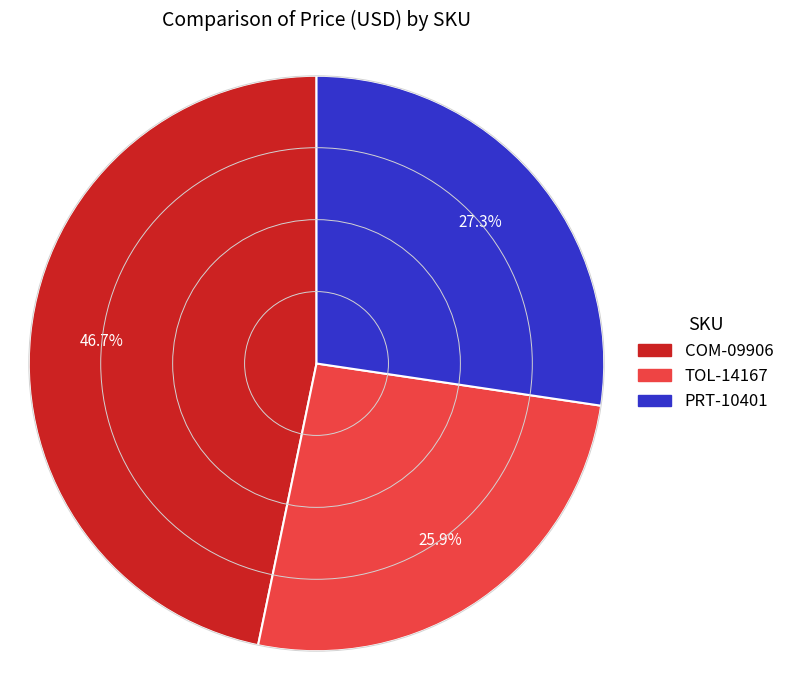

Is there any slice that represents more than half of the pie?

No